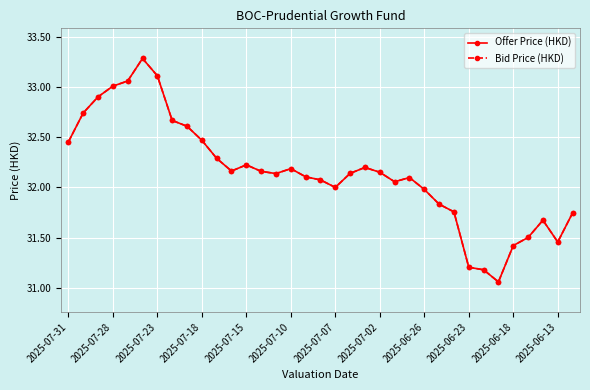

What is the minimum value for Bid Price (HKD)?

31.1